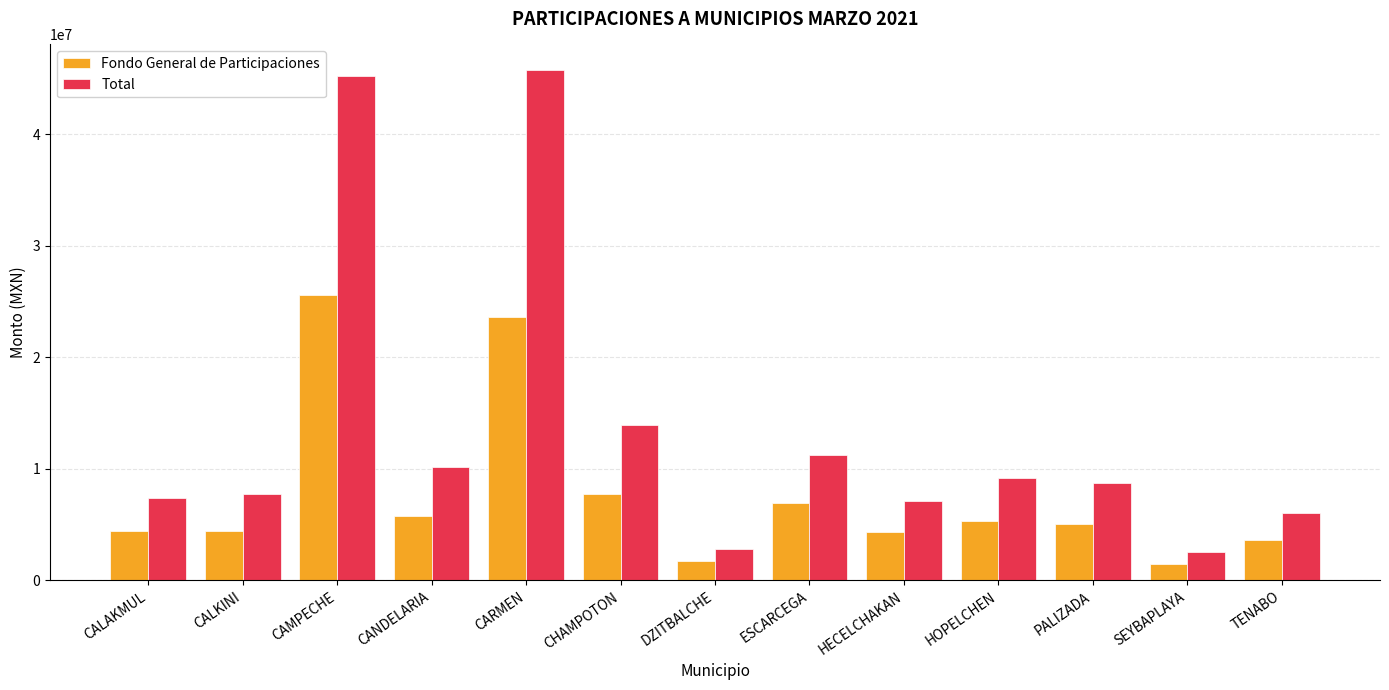

At which label does Fondo General de Participaciones first exceed 5025621?

CAMPECHE